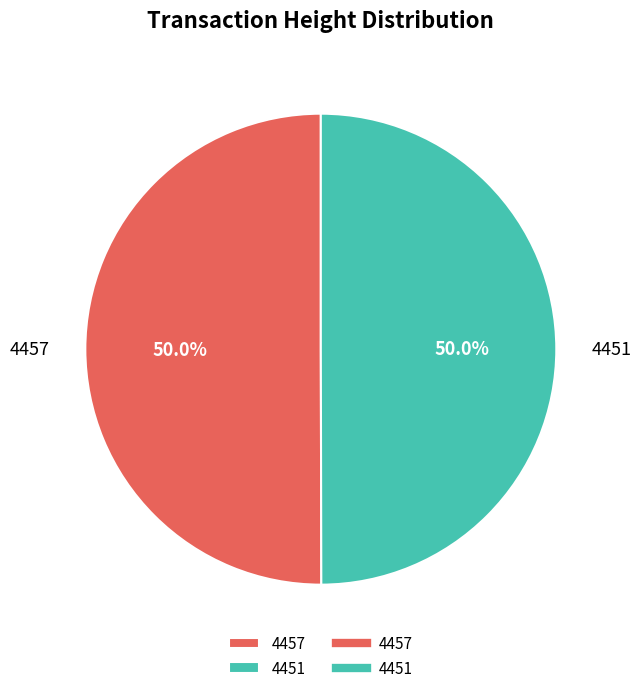

To the nearest percent, what is the average slice percentage?

50%